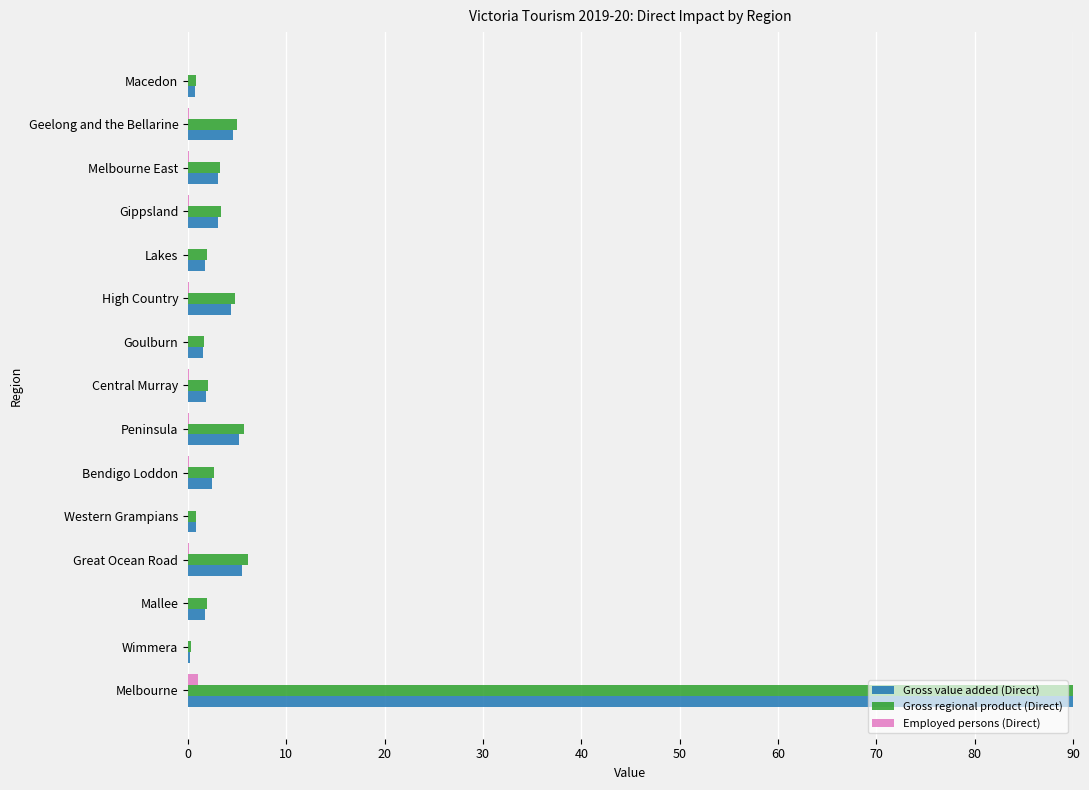

Is it true that Employed persons (Direct) equals 0.1 at Mallee?

False